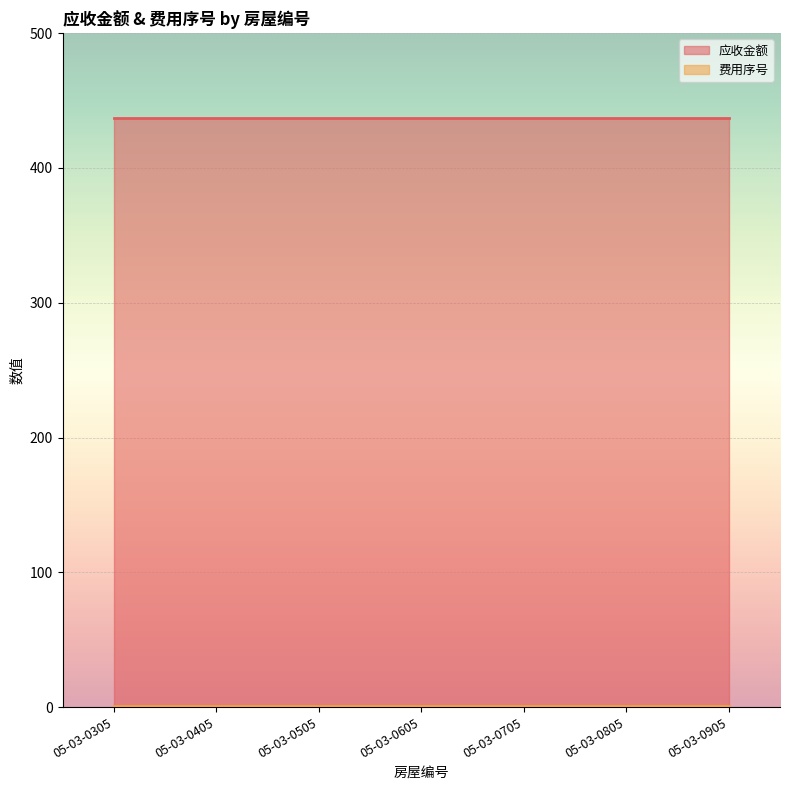

List the labels in order of 应收金额 value, smallest first.

05-03-0305, 05-03-0405, 05-03-0505, 05-03-0605, 05-03-0705, 05-03-0805, 05-03-0905